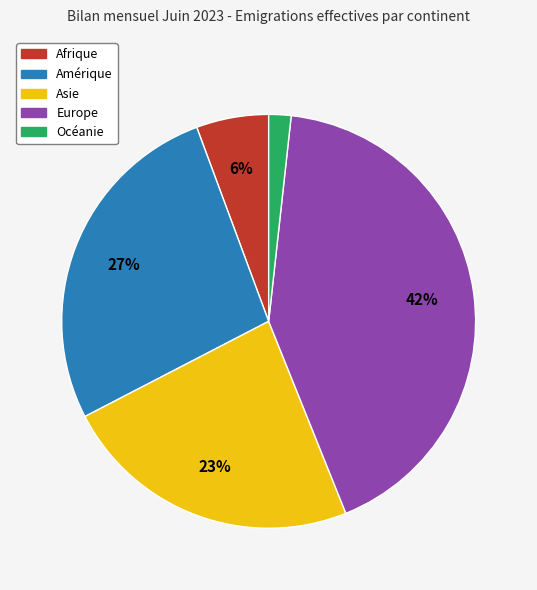

Which category has the biggest portion of the pie?

Europe